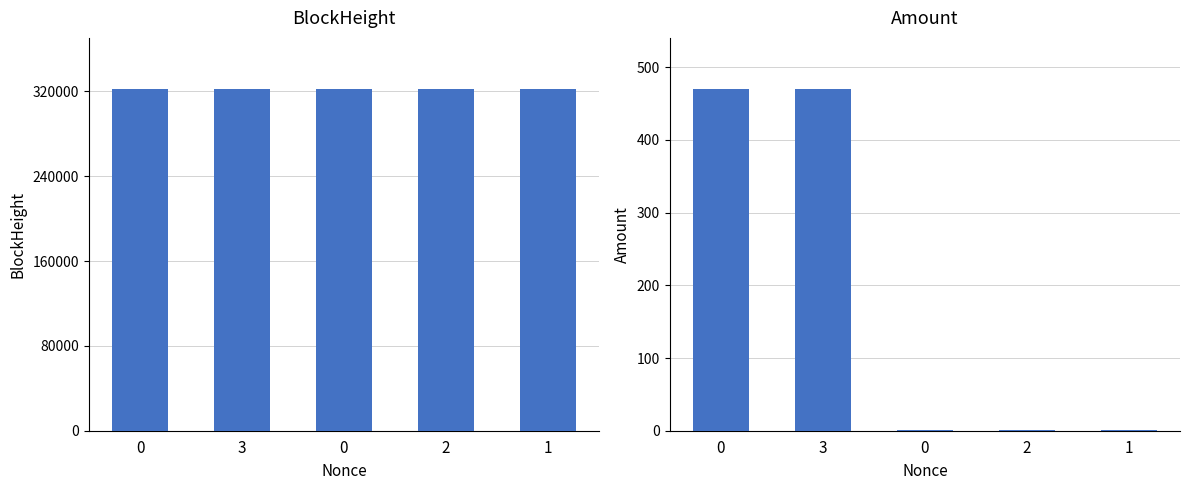

Reading right to left, what are all the values shown in this chart?

BlockHeight: 1=322071.0	2=322074.0	0=322082.0	3=322091.0	0=322108.0
Amount: 1=1.0	2=1.2	0=0.7	3=469.9	0=469.4